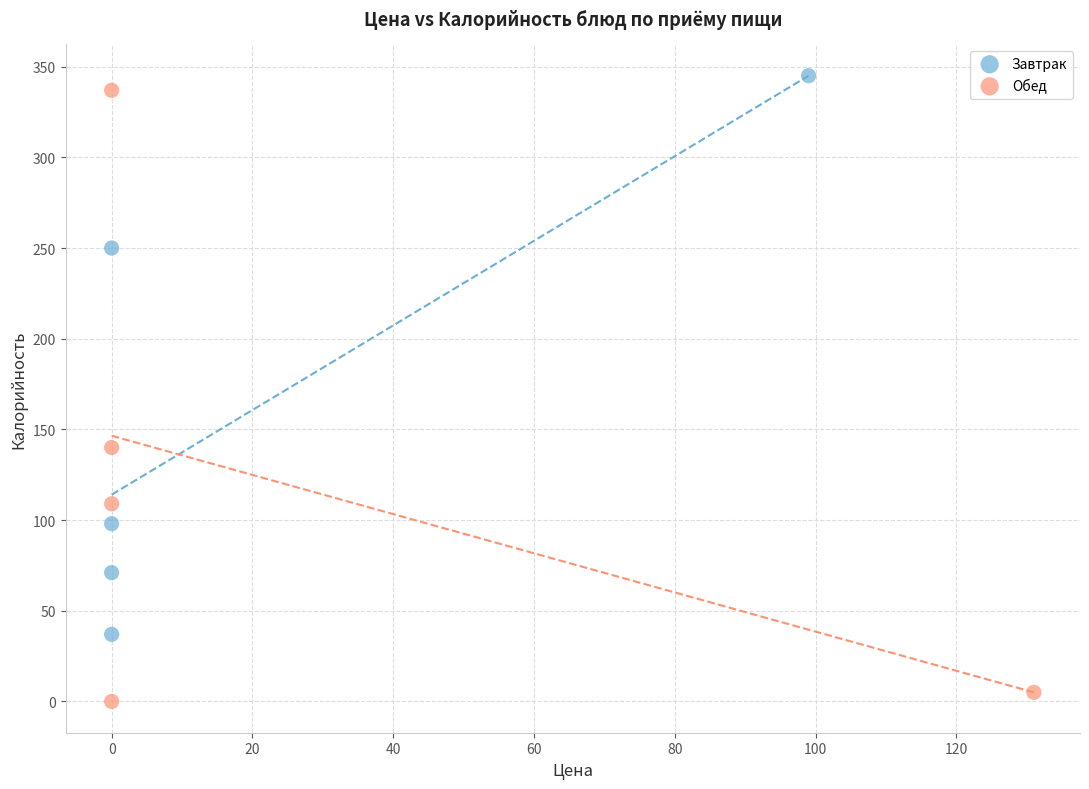

Which series contains the lowest Y value?

Обед